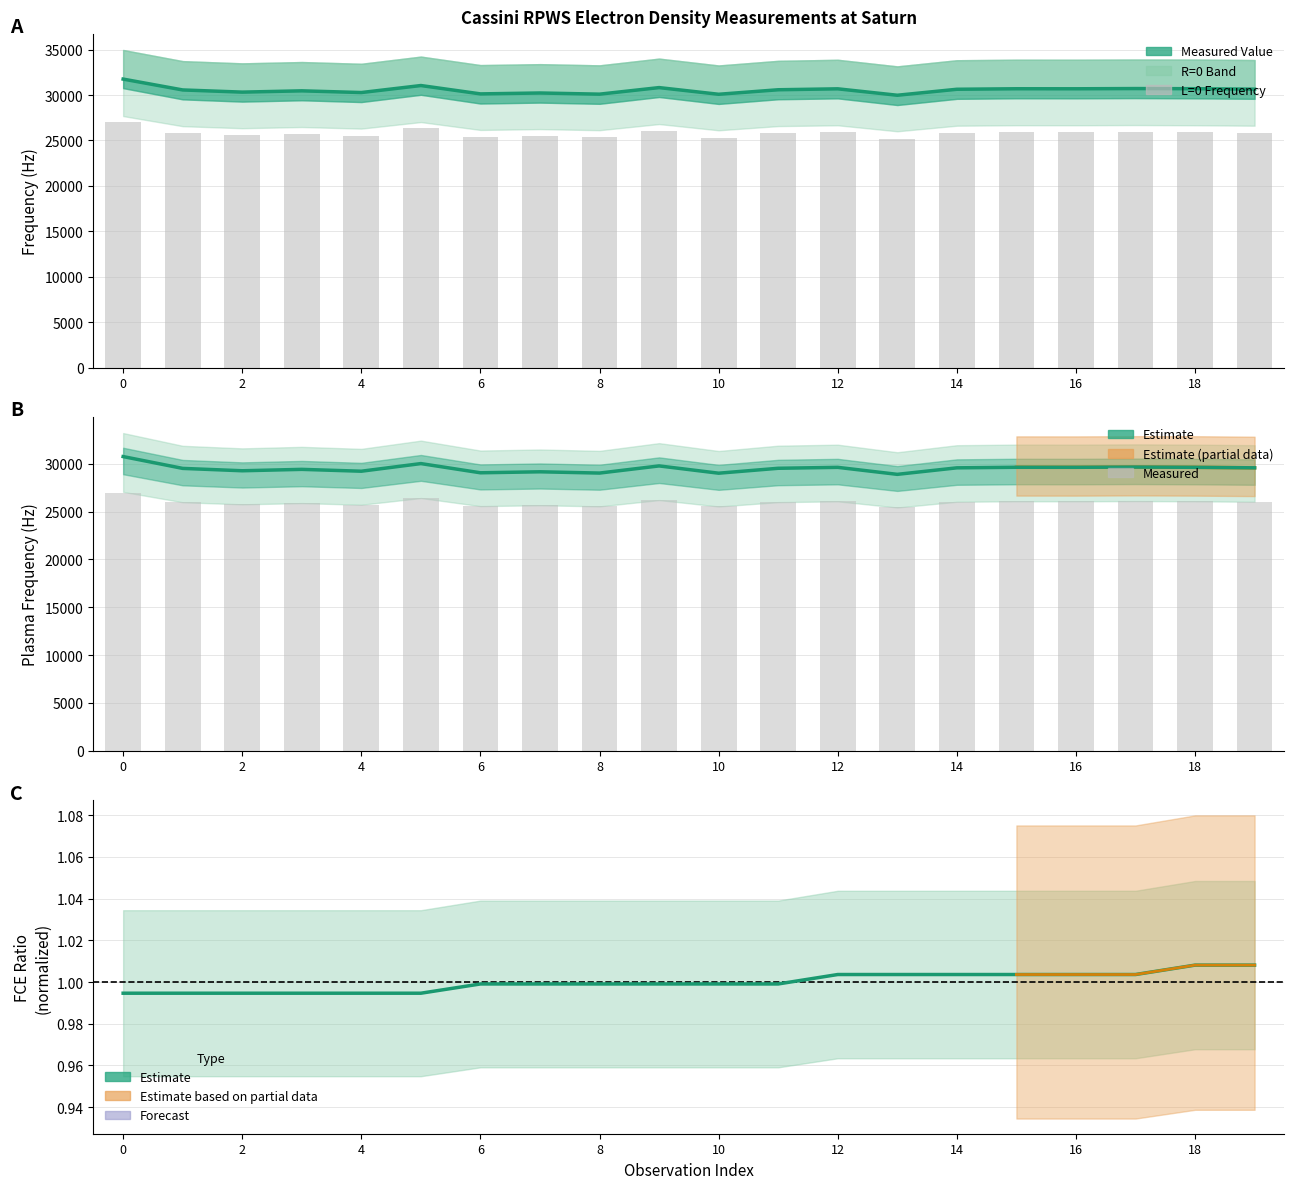

What is the average value of the FREQ_R_EQUALS_ZERO series?

25799.7